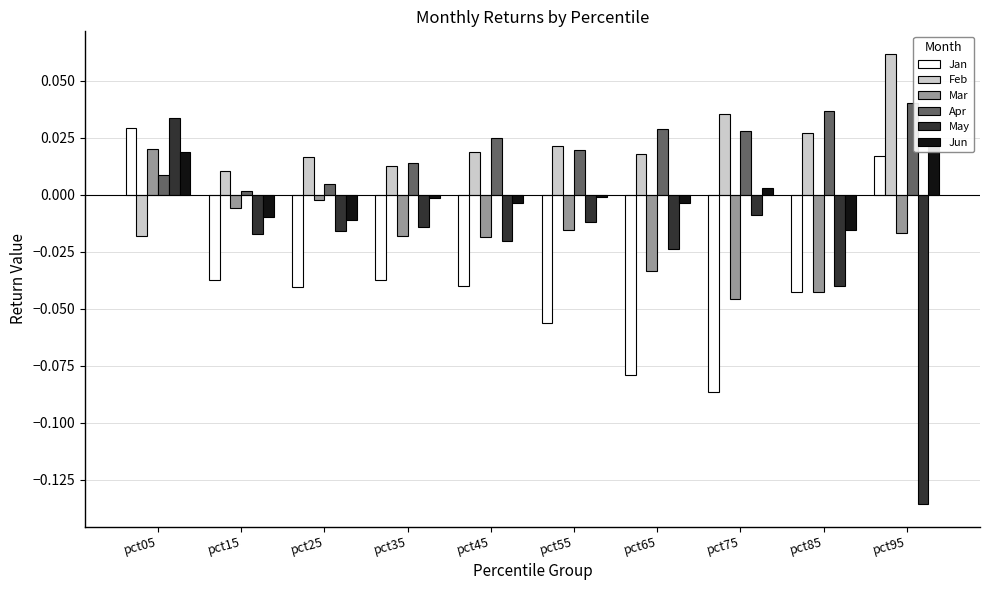

Reading left to right, list all the values displayed in this chart.

Jan: pct05=0.0	pct15=-0.0	pct25=-0.0	pct35=-0.0	pct45=-0.0	pct55=-0.1	pct65=-0.1	pct75=-0.1	pct85=-0.0	pct95=0.0
Feb: pct05=-0.0	pct15=0.0	pct25=0.0	pct35=0.0	pct45=0.0	pct55=0.0	pct65=0.0	pct75=0.0	pct85=0.0	pct95=0.1
Mar: pct05=0.0	pct15=-0.0	pct25=-0.0	pct35=-0.0	pct45=-0.0	pct55=-0.0	pct65=-0.0	pct75=-0.0	pct85=-0.0	pct95=-0.0
Apr: pct05=0.0	pct15=0.0	pct25=0.0	pct35=0.0	pct45=0.0	pct55=0.0	pct65=0.0	pct75=0.0	pct85=0.0	pct95=0.0
May: pct05=0.0	pct15=-0.0	pct25=-0.0	pct35=-0.0	pct45=-0.0	pct55=-0.0	pct65=-0.0	pct75=-0.0	pct85=-0.0	pct95=-0.1
Jun: pct05=0.0	pct15=-0.0	pct25=-0.0	pct35=-0.0	pct45=-0.0	pct55=-0.0	pct65=-0.0	pct75=0.0	pct85=-0.0	pct95=0.0